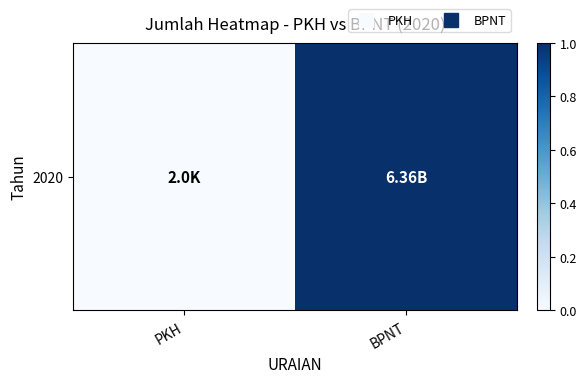

Between PKH and BPNT, which is larger?

BPNT